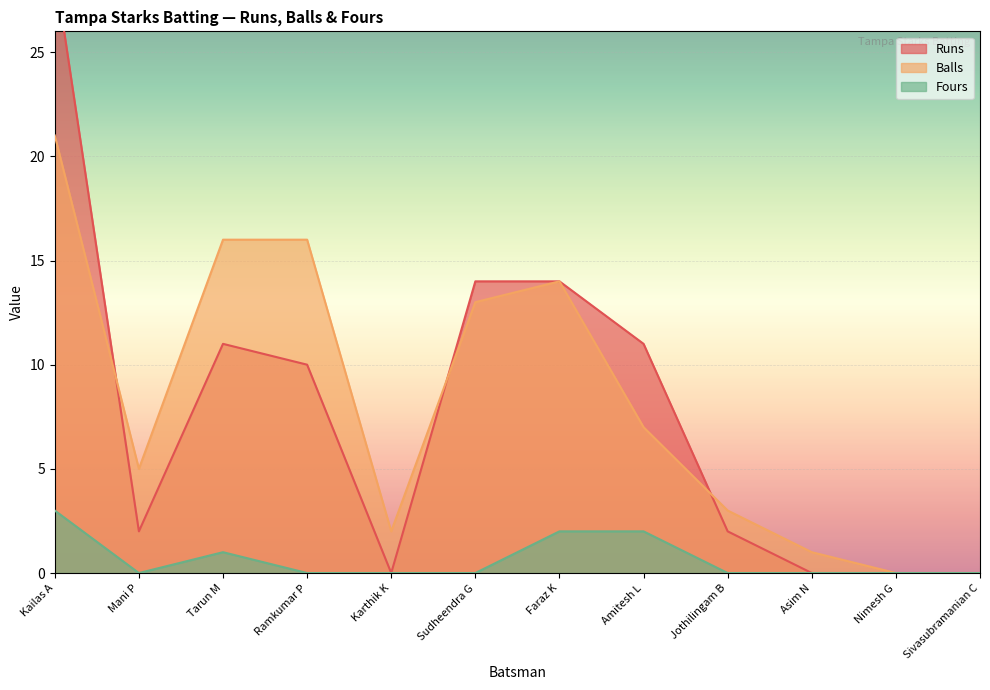

Which series has the widest spread of values?

Runs